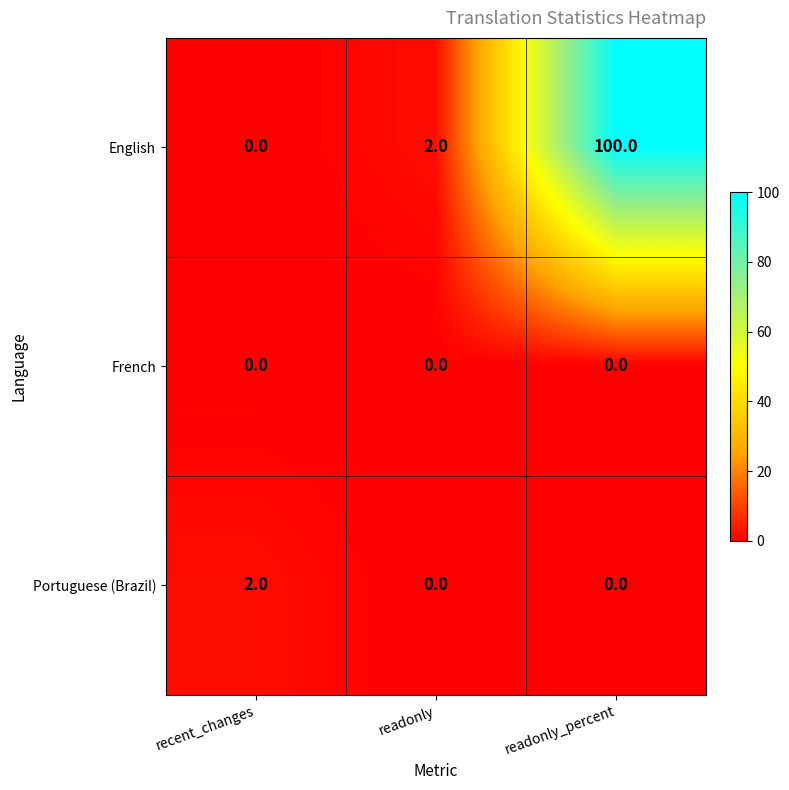

What is the sum of all English values?

102